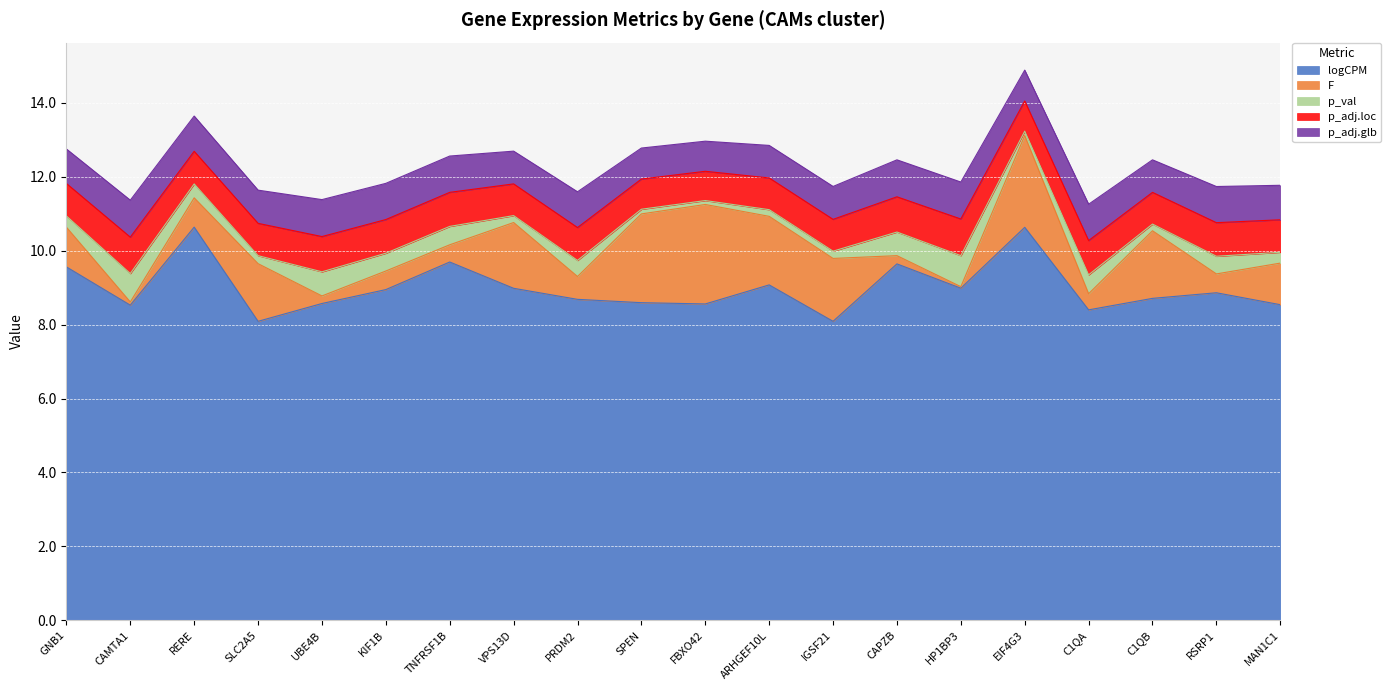

What is the sum of the p_val values at CAMTA1 and MAN1C1?

1.1